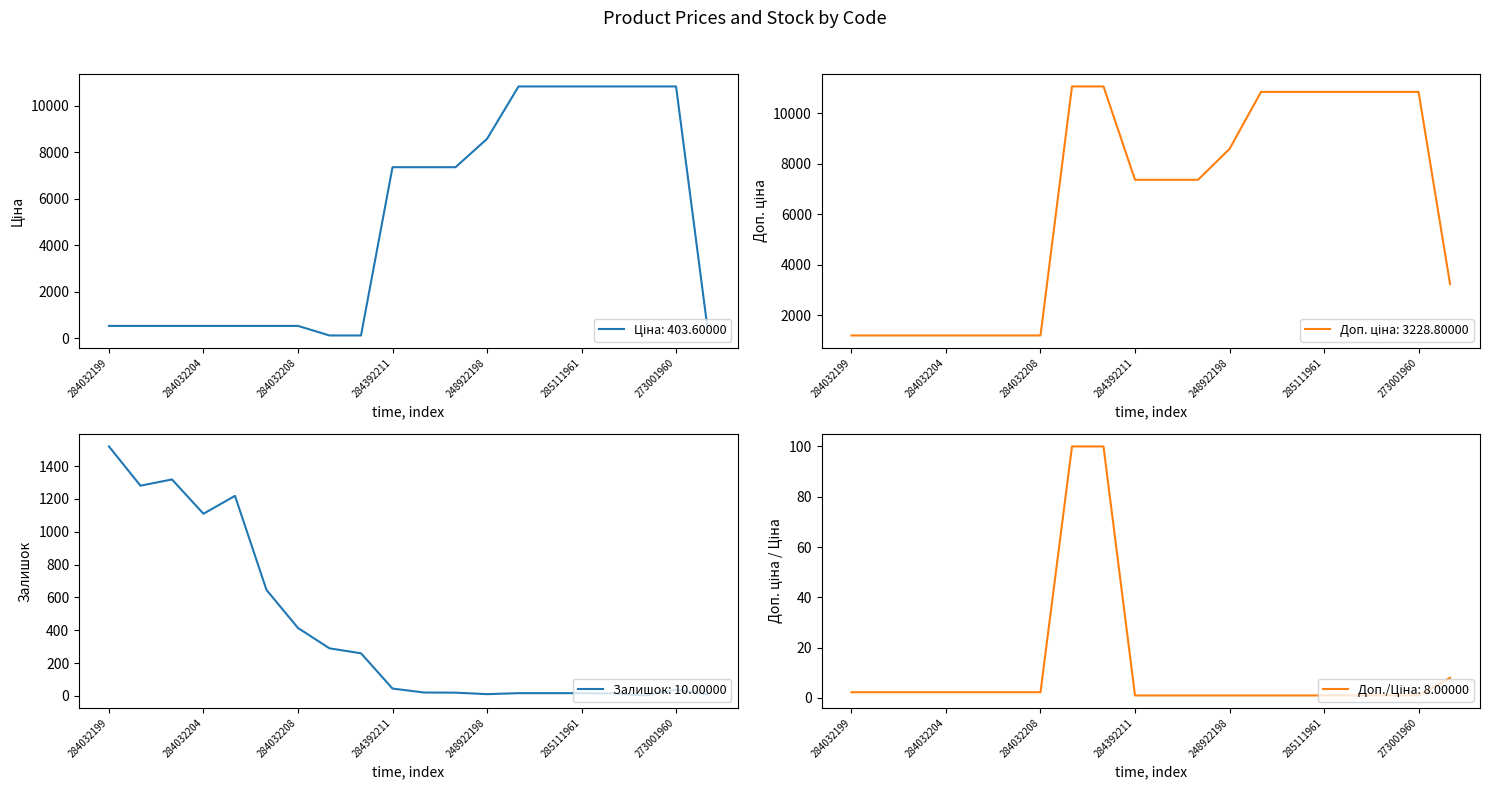

Is it true that Ціна equals 522.2 at 284032204?

True